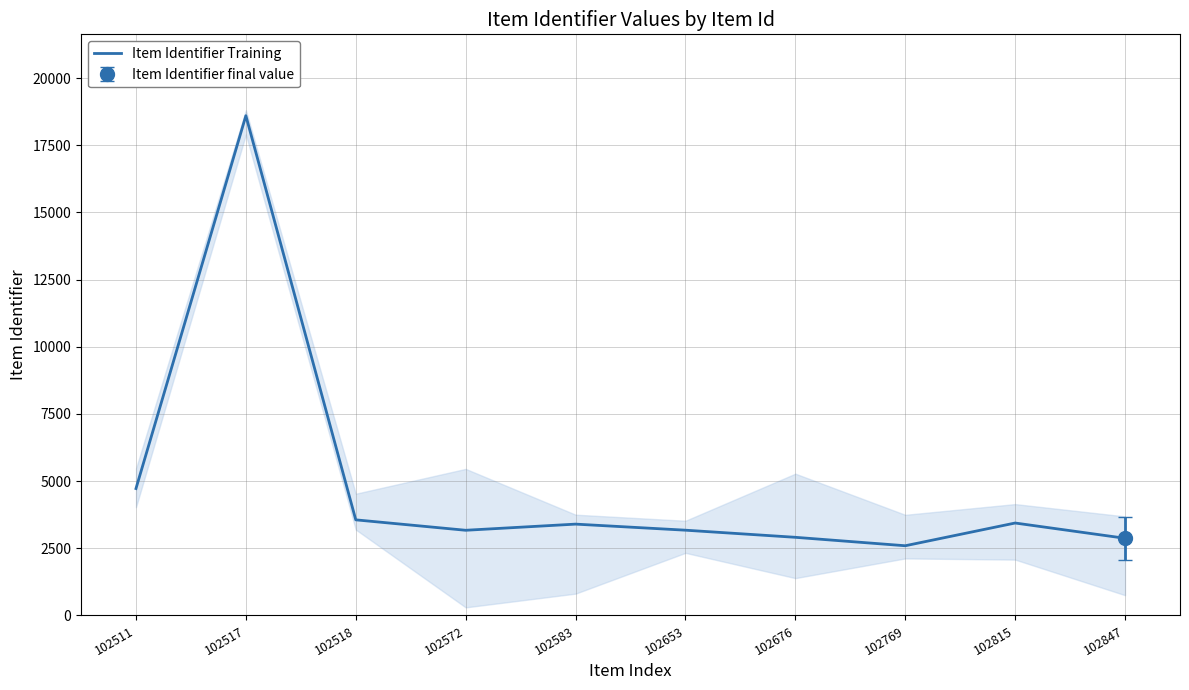

What is the value of the 6th point from the left?

3174